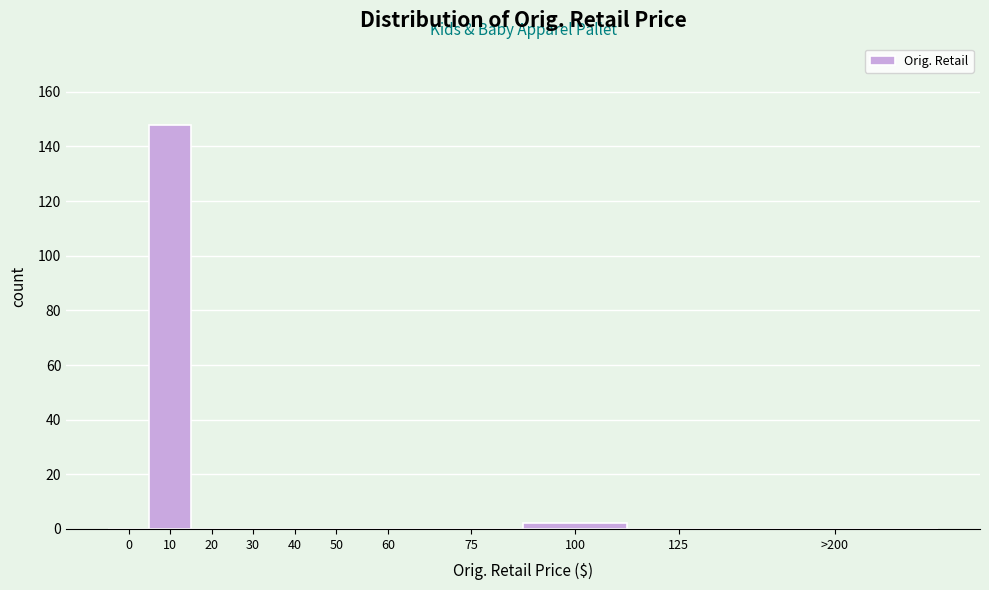

Reading left to right, extract all data points from this chart.

0=0	10=148	20=0	30=0	40=0	50=0	60=0	75=0	100=2	125=0	>200=0